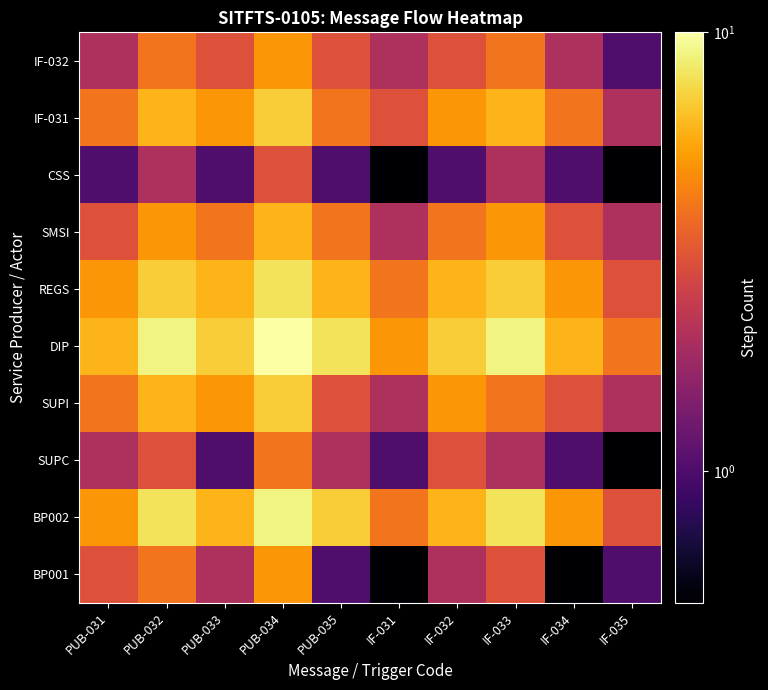

How many data points does each series have?

10